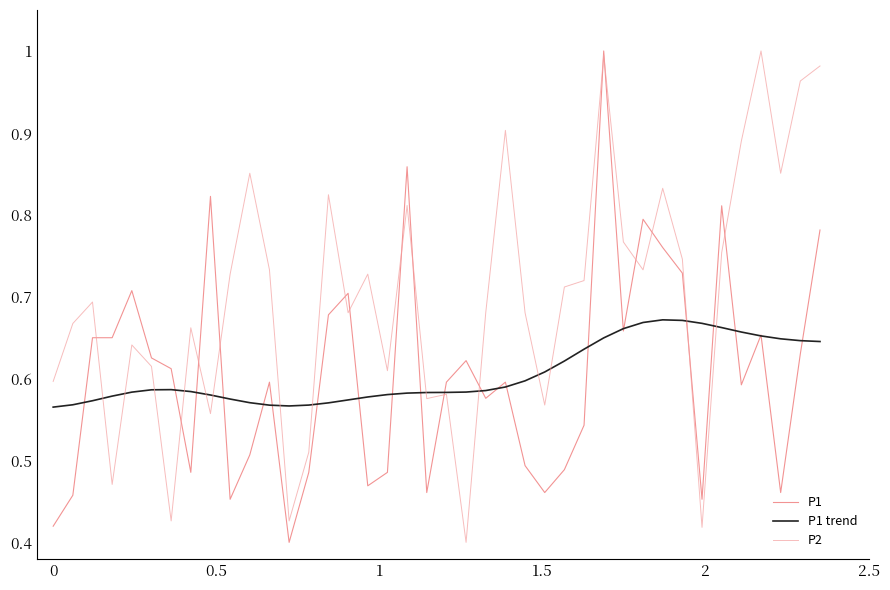

Which series has the largest total across all categories?

P2